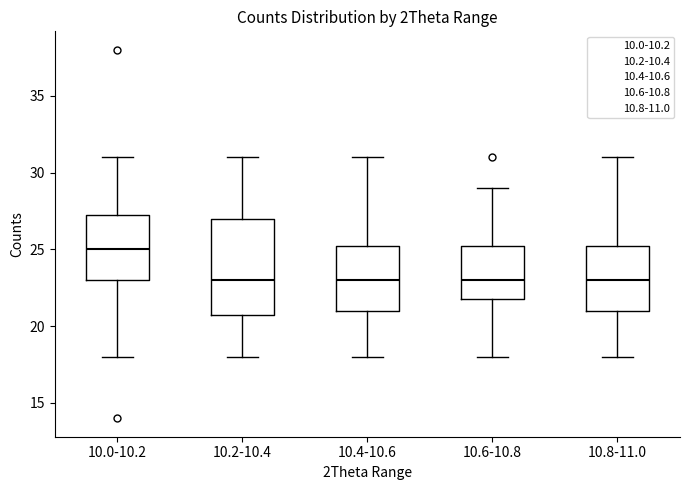

Which box has the highest median line?

10.0-10.2